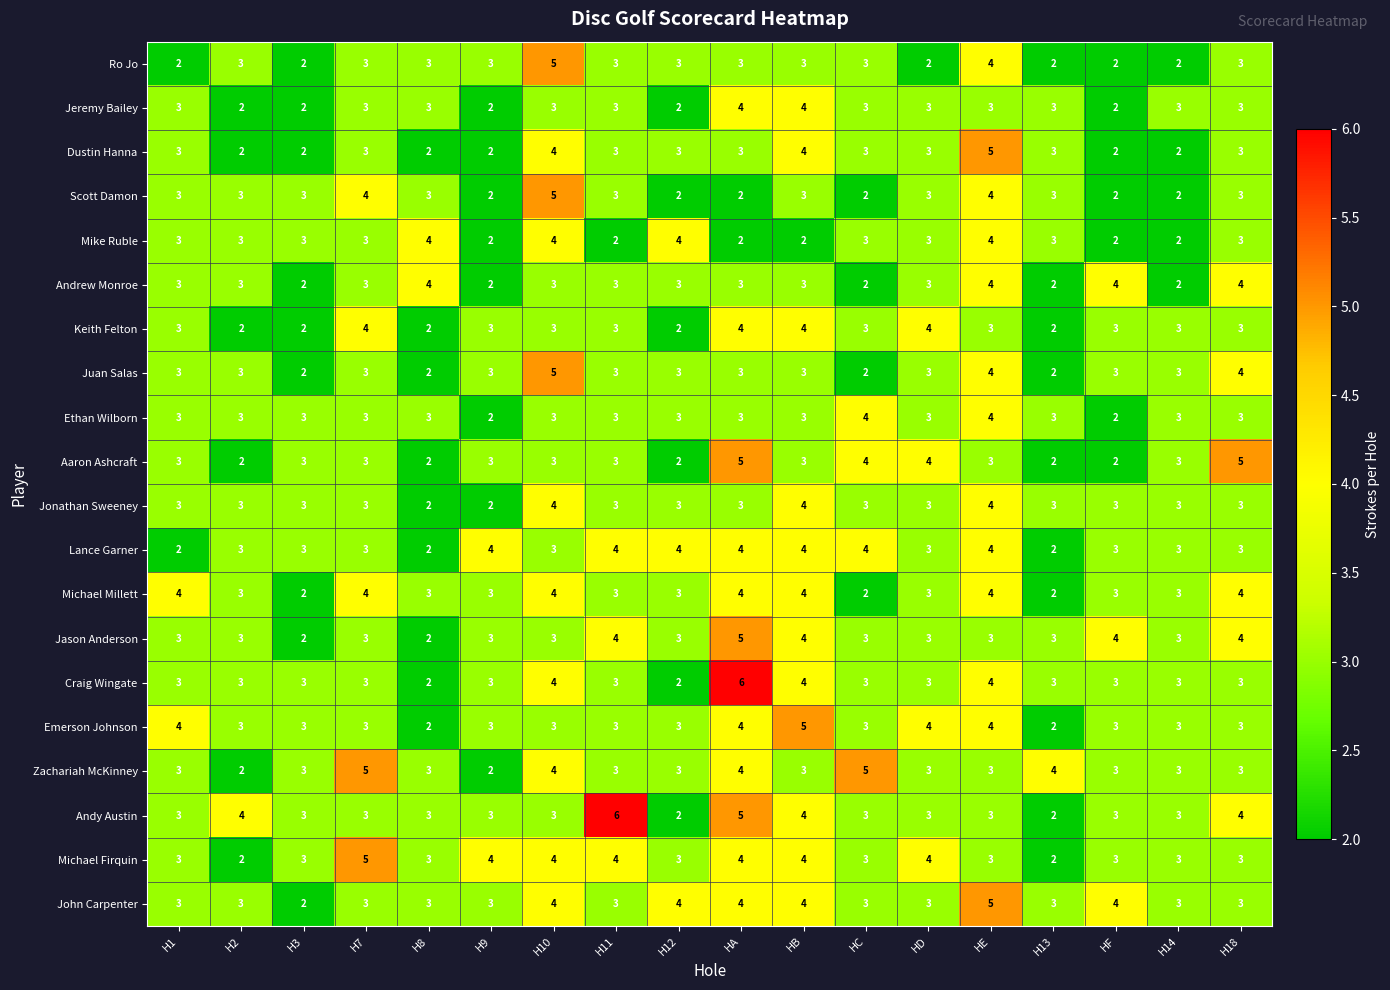

How many Craig Wingate values are between 3 and 4?

15